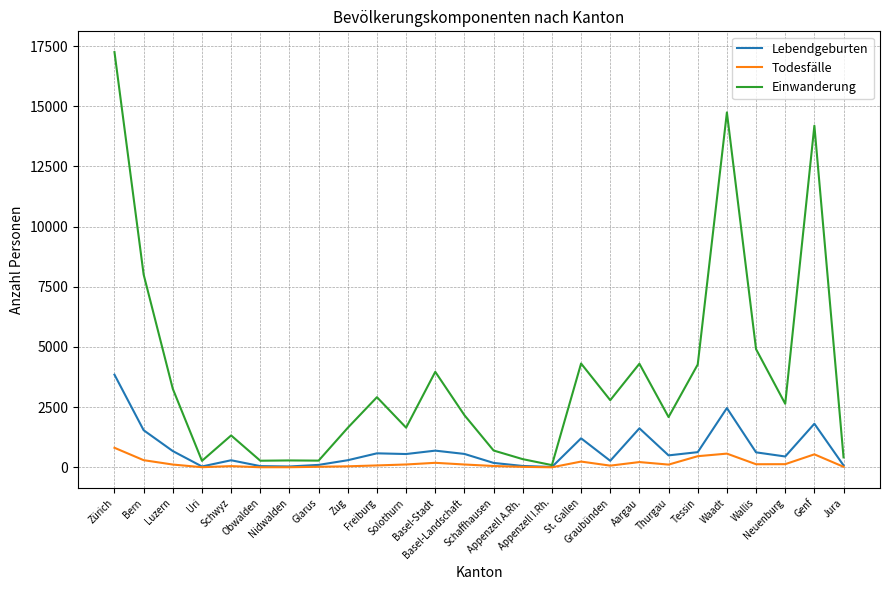

What is the maximum value for Todesfälle?

812